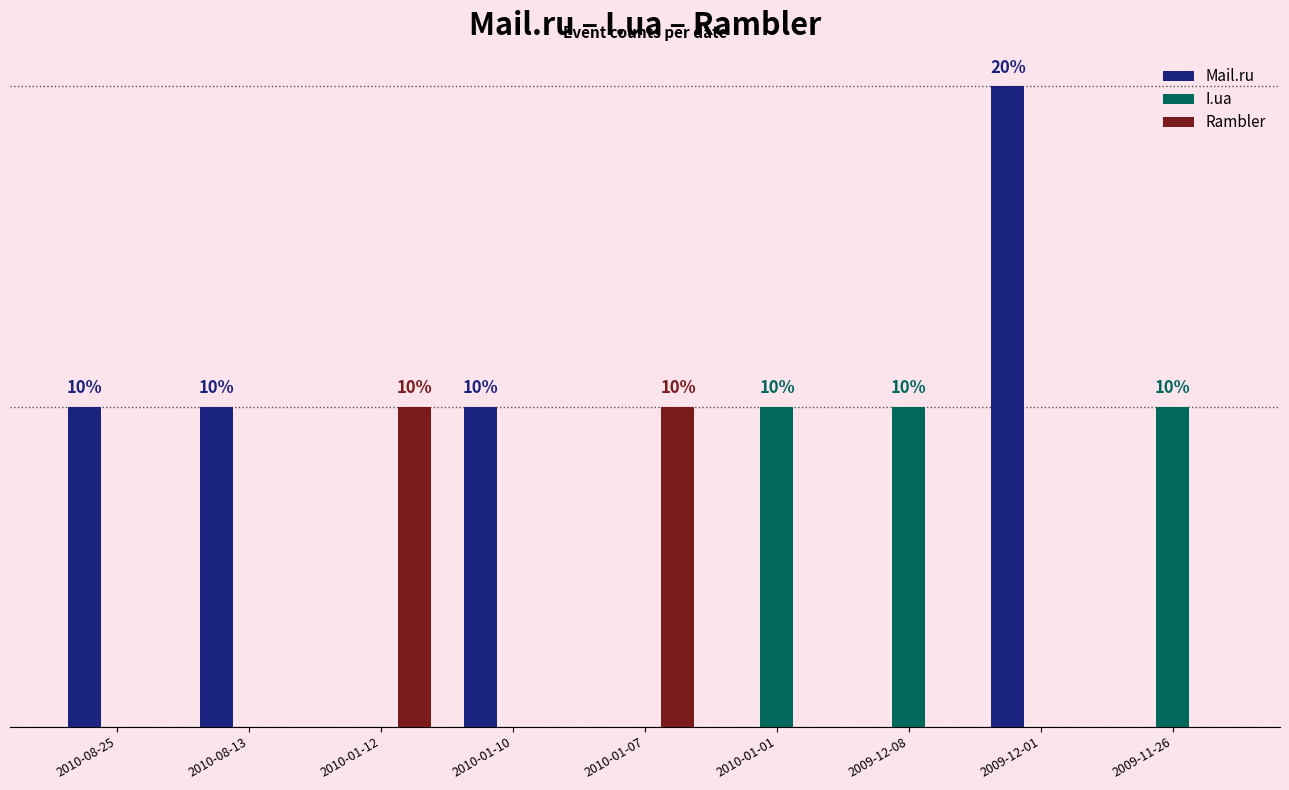

List the series in order of their overall mean, highest first.

Mail.ru, I.ua, Rambler